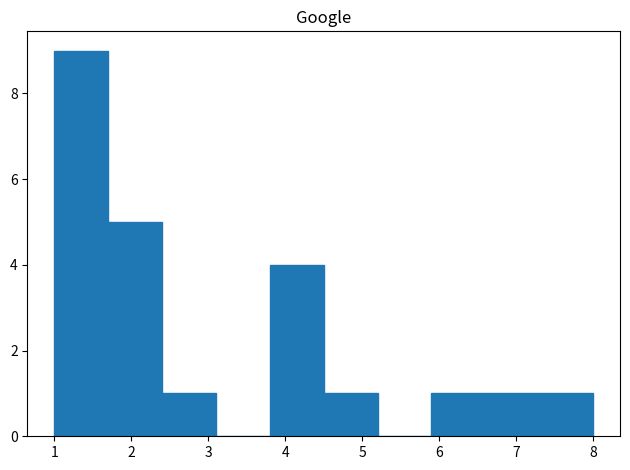

How tall is the bar that spans 6.6 to 7.3 on the x-axis? The values are not printed on the chart, so give them approximately, as read against the axis.

1